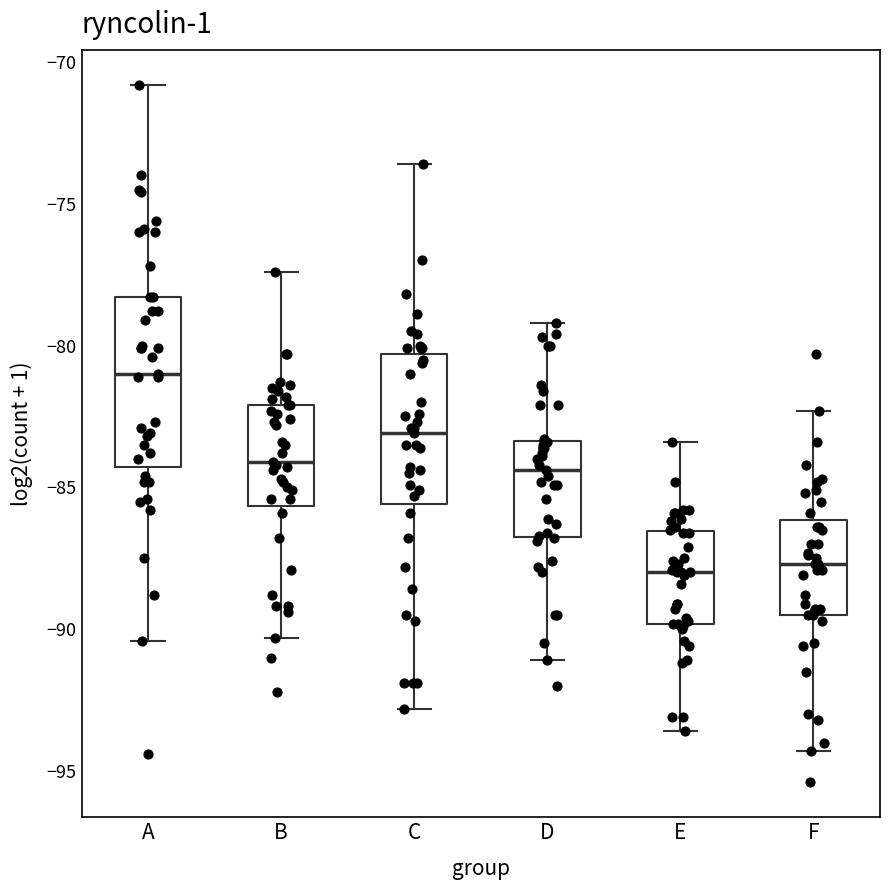

Reading left to right, transcribe this box plot: for each box, give where its median line is, the range the box spans, and where its two whiskers end, as read against the y-axis. The values are not printed on the chart, so give them approximately, as read against the axis.

A: median -81.0, box -84.5 to -78.5, whiskers -90.5 to -71.0
B: median -84.0, box -85.5 to -82.0, whiskers -90.5 to -77.5
C: median -83.0, box -85.5 to -80.5, whiskers -93.0 to -73.5
D: median -84.5, box -86.5 to -83.5, whiskers -91.0 to -79.0
E: median -88.0, box -90.0 to -86.5, whiskers -93.5 to -83.5
F: median -87.5, box -89.5 to -86.0, whiskers -94.5 to -82.5